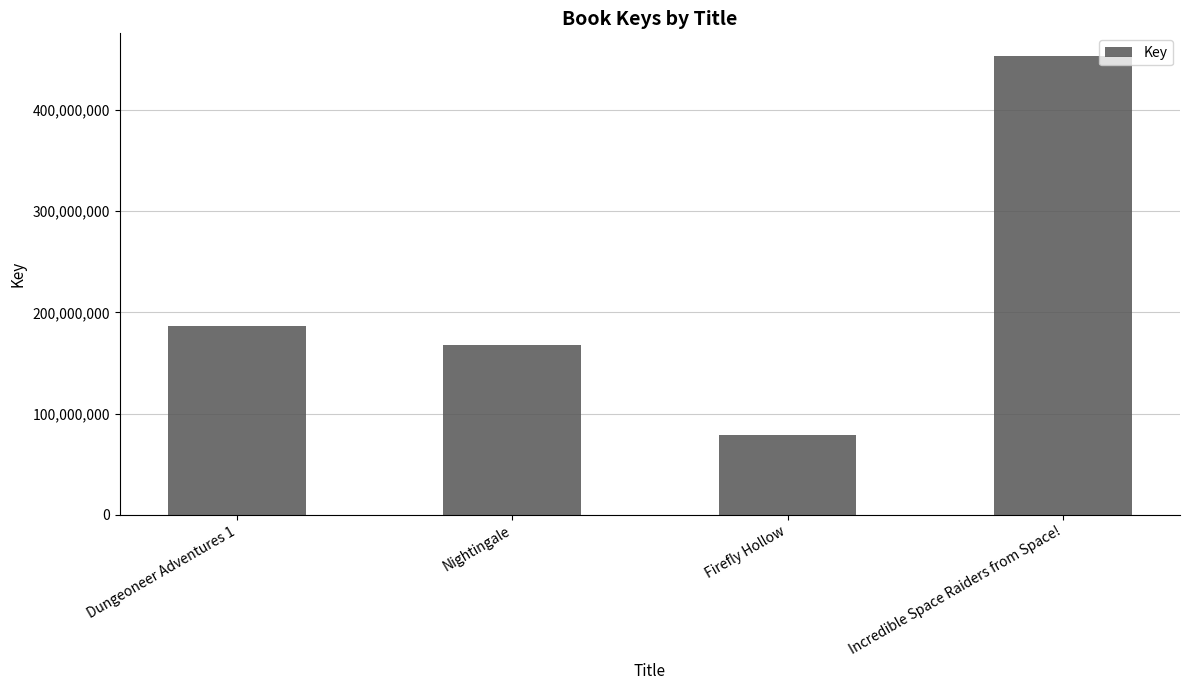

Where is the data nearest to the value 266045874?

Dungeoneer Adventures 1